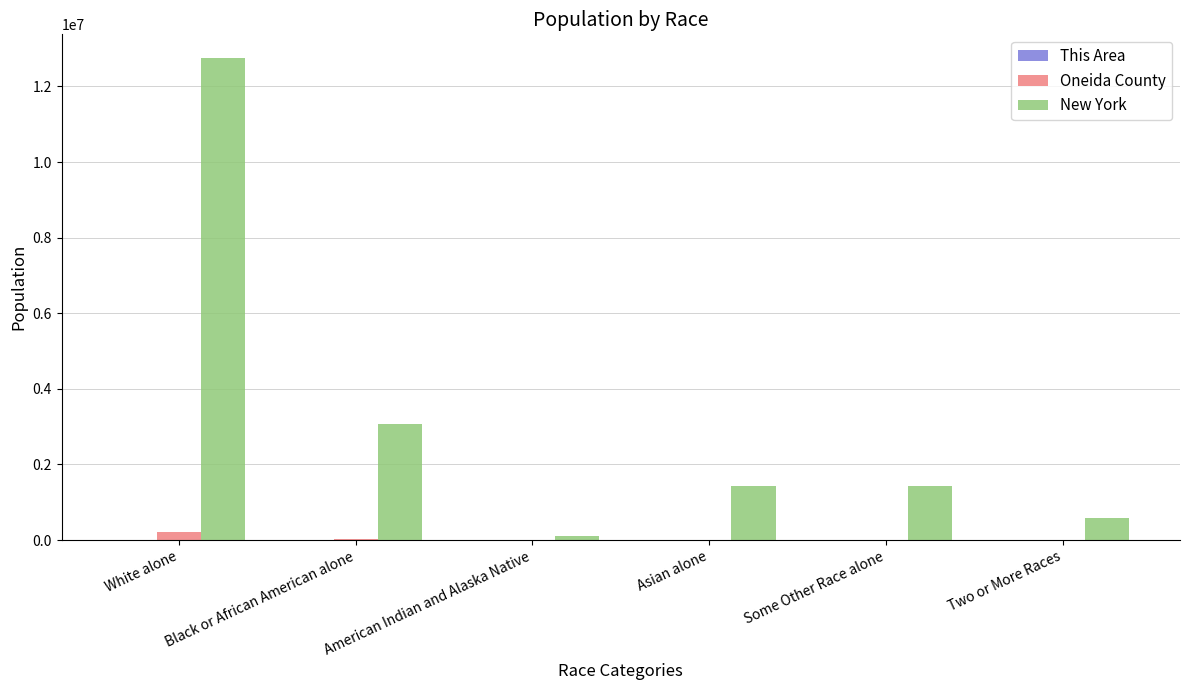

Is it true that New York equals 910286 at Some Other Race alone?

False